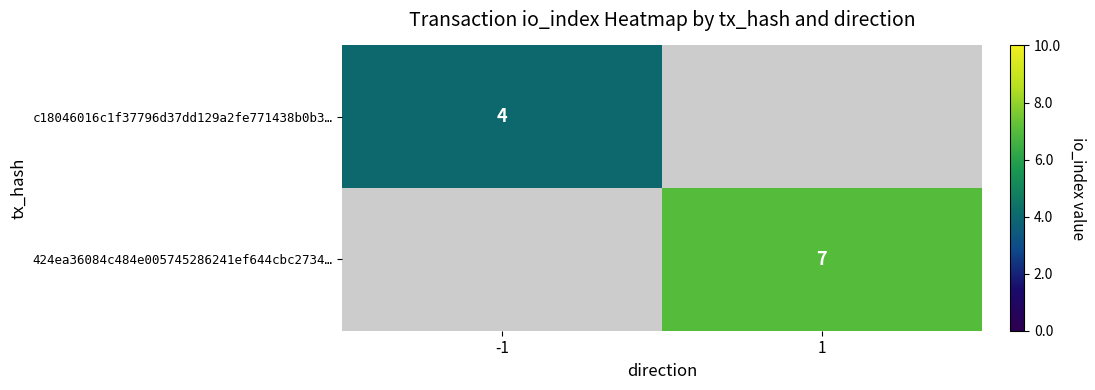

What is the maximum value shown in the chart?

7.0